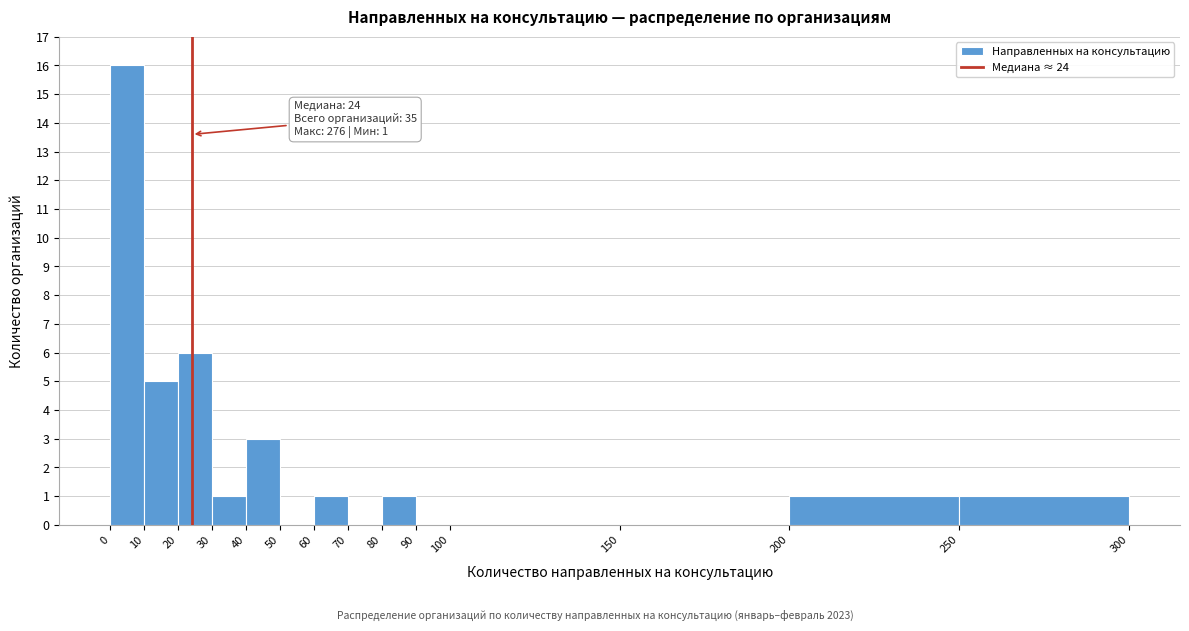

Which range on the x-axis has the tallest bar?

0 to 10